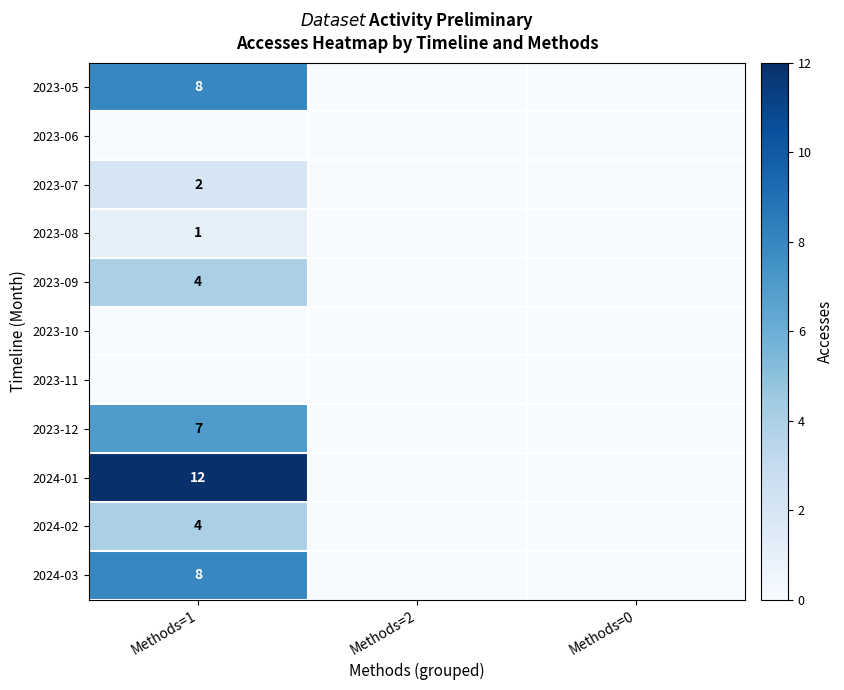

The value of 2024-02 at Methods=1 is 4. True or false?

True